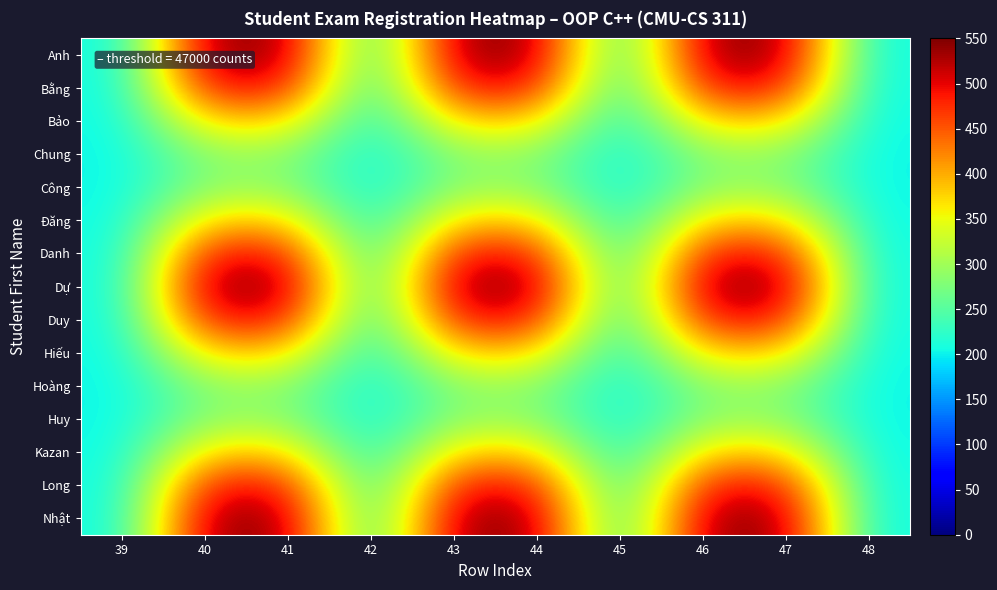

How many categories are shown in the chart?

10